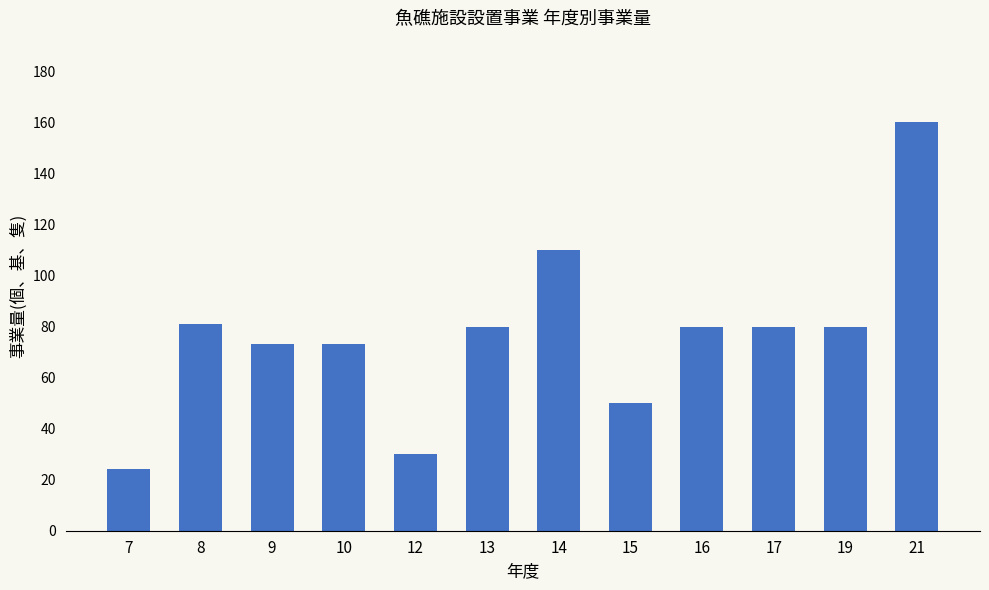

What is the approximate value at 8?

81